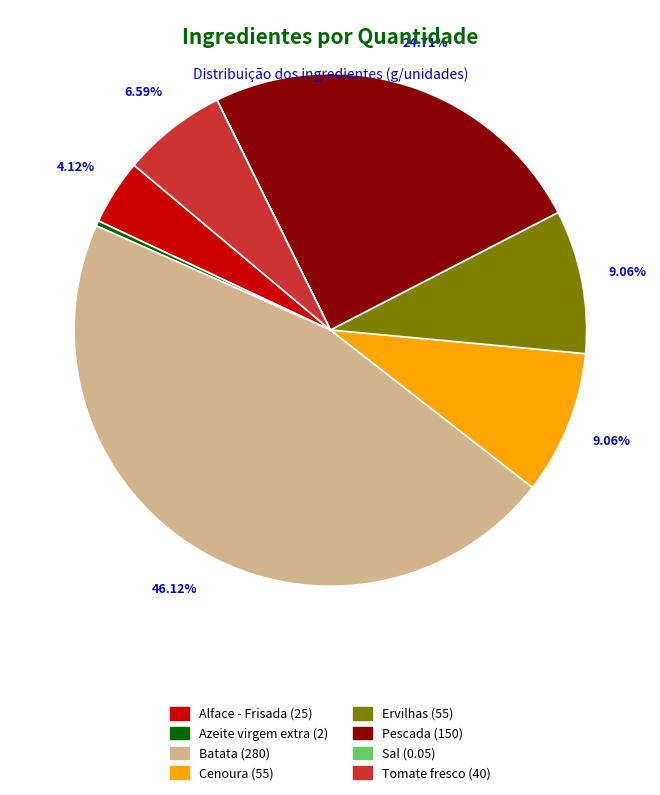

The Azeite virgem extra slice represents 0% of the pie. True or false?

True